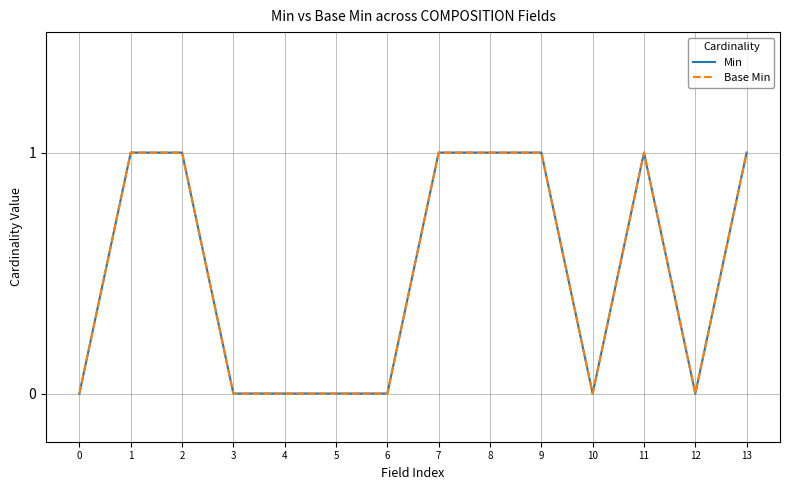

What is the difference between the second highest and second lowest values in the Base Min series?

1